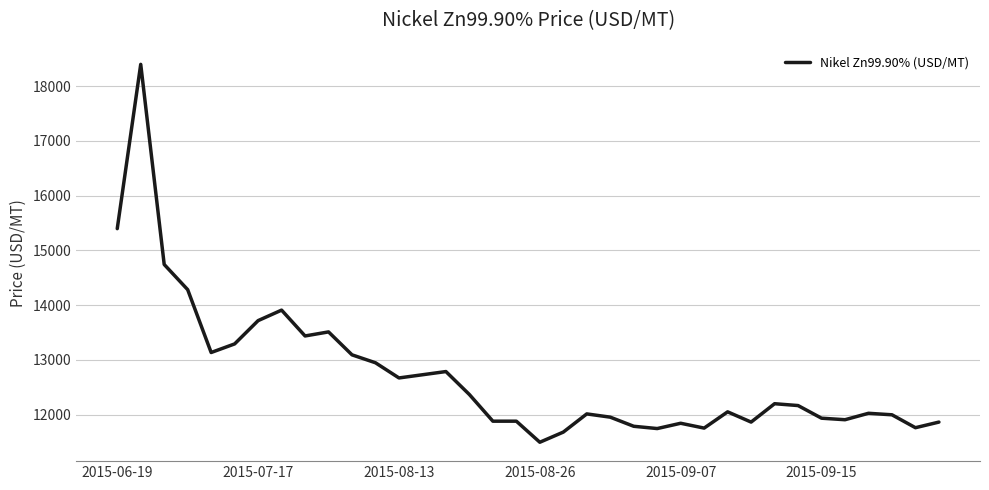

What is the minimum value shown in the chart?

11495.5